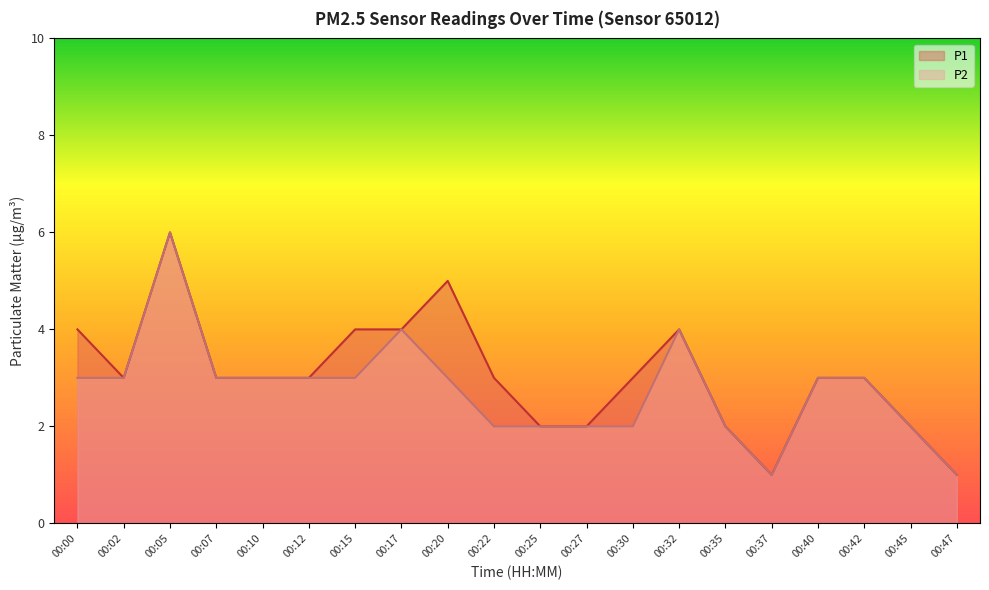

What is the maximum value for P1?

6